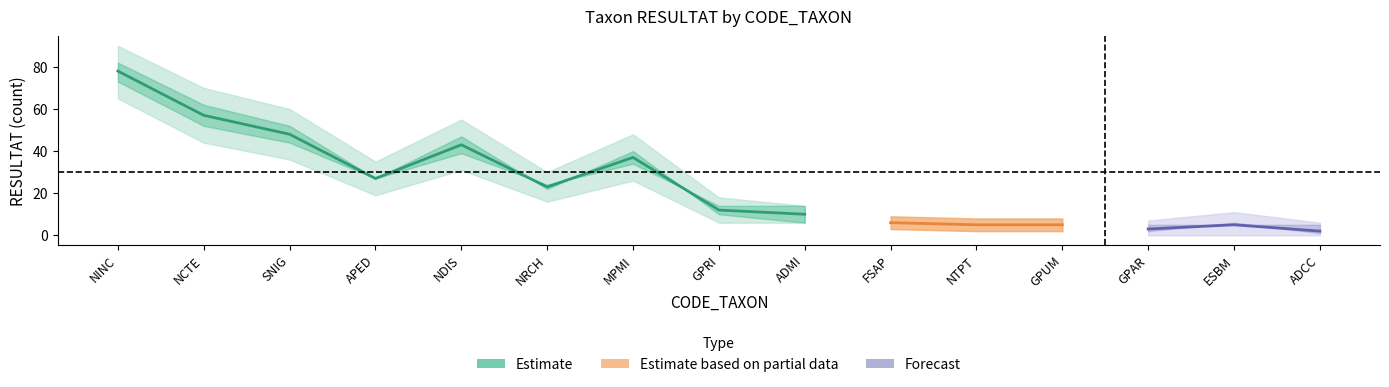

Which category has the highest value in the Estimate series?

NINC